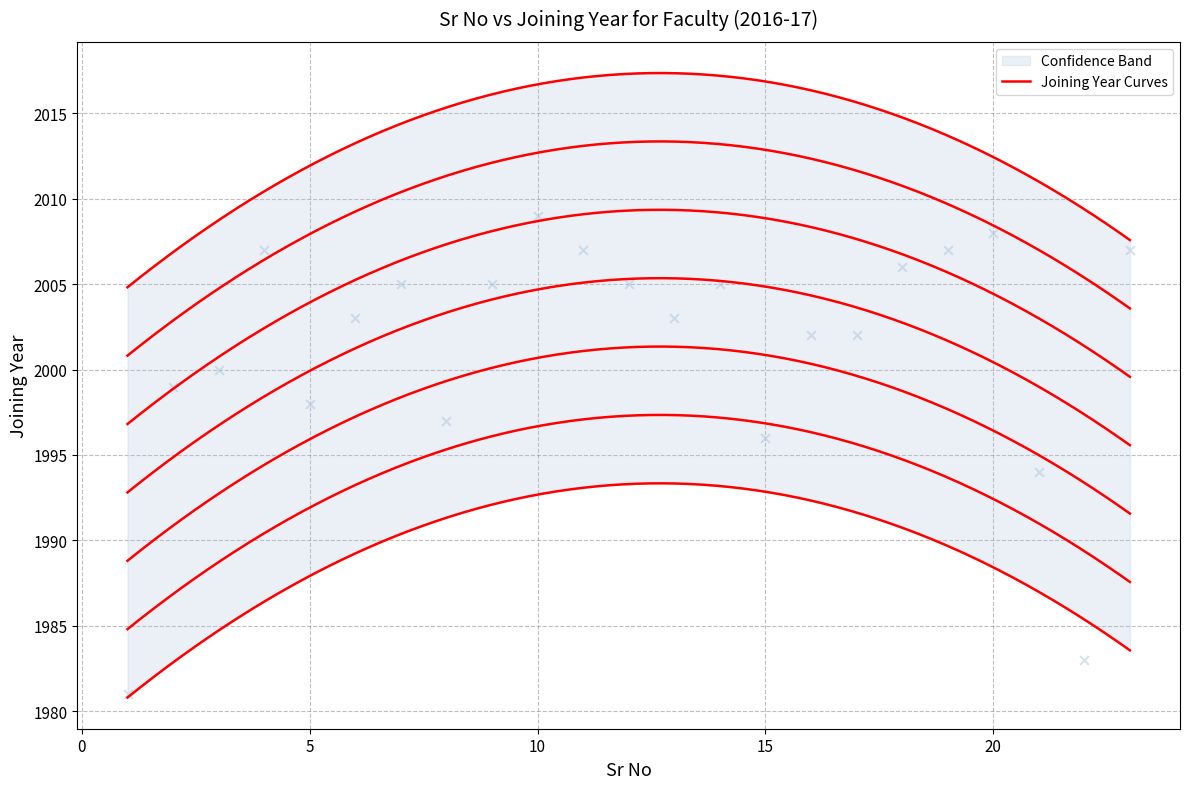

Approximately how many times larger is the value at 8 compared to 23?

1.0